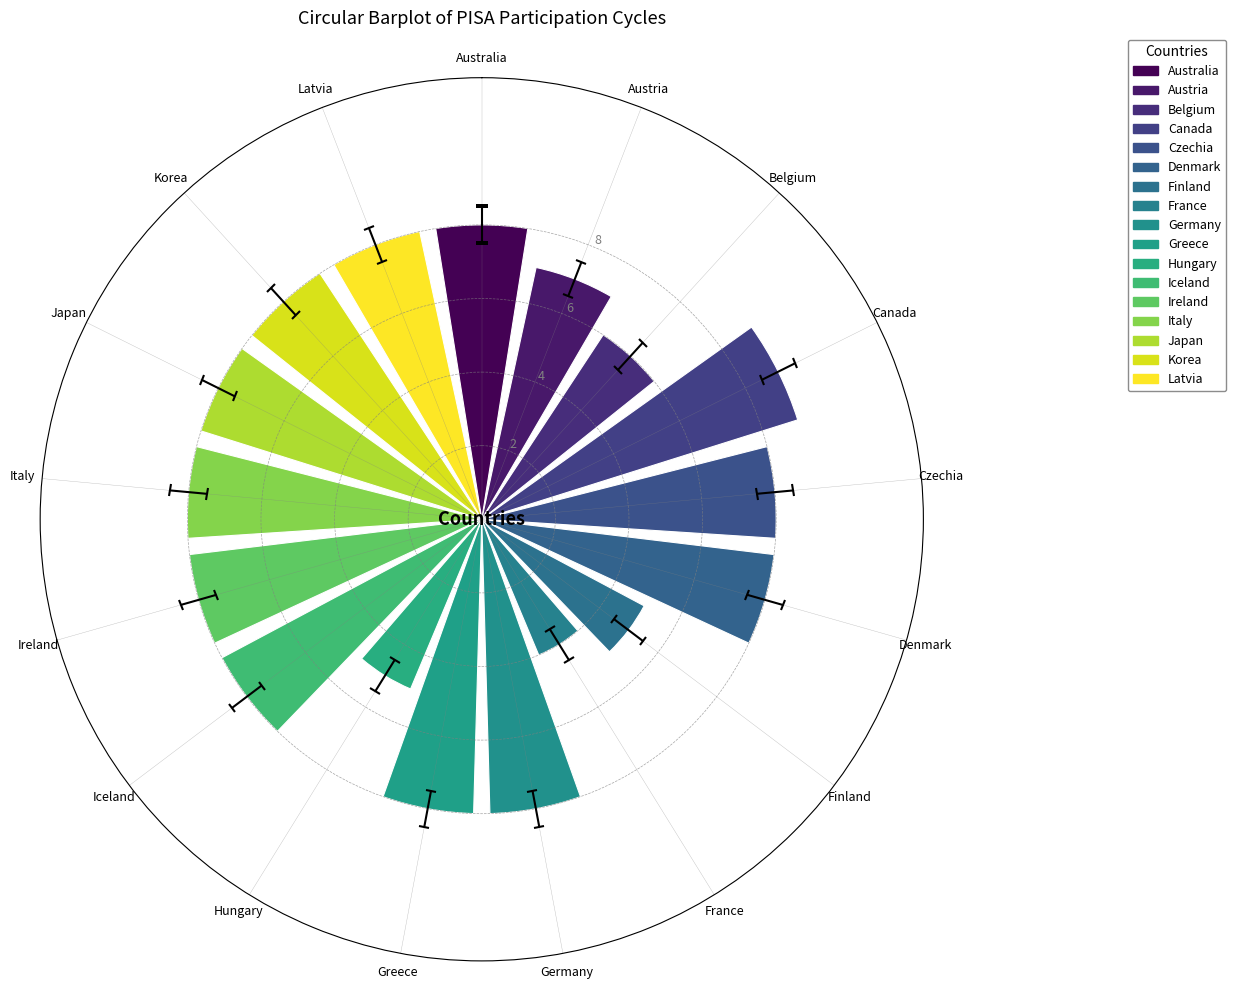

Reading left to right, what are all the values shown in this chart?

Australia=8	Austria=7	Belgium=6	Canada=9	Czechia=8	Denmark=8	Finland=5	France=4	Germany=8	Greece=8	Hungary=5	Iceland=8	Ireland=8	Italy=8	Japan=8	Korea=8	Latvia=8